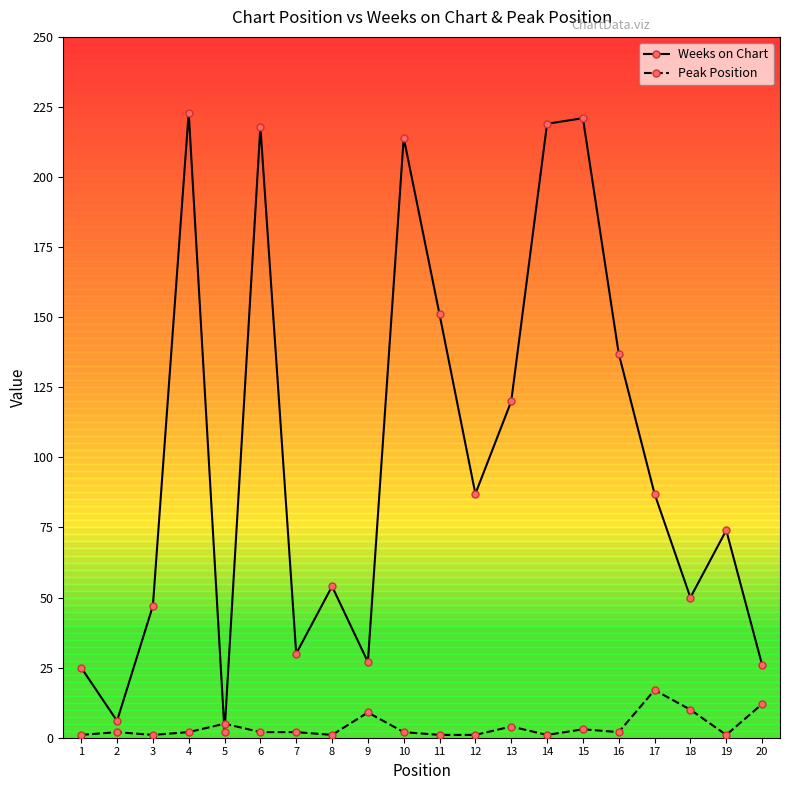

Reading right to left, extract all data points from this chart.

Weeks on Chart: 26	74	50	87	137	221	219	120	87	151	214	27	54	30	218	2	223	47	6	25
Peak Position: 12	1	10	17	2	3	1	4	1	1	2	9	1	2	2	5	2	1	2	1